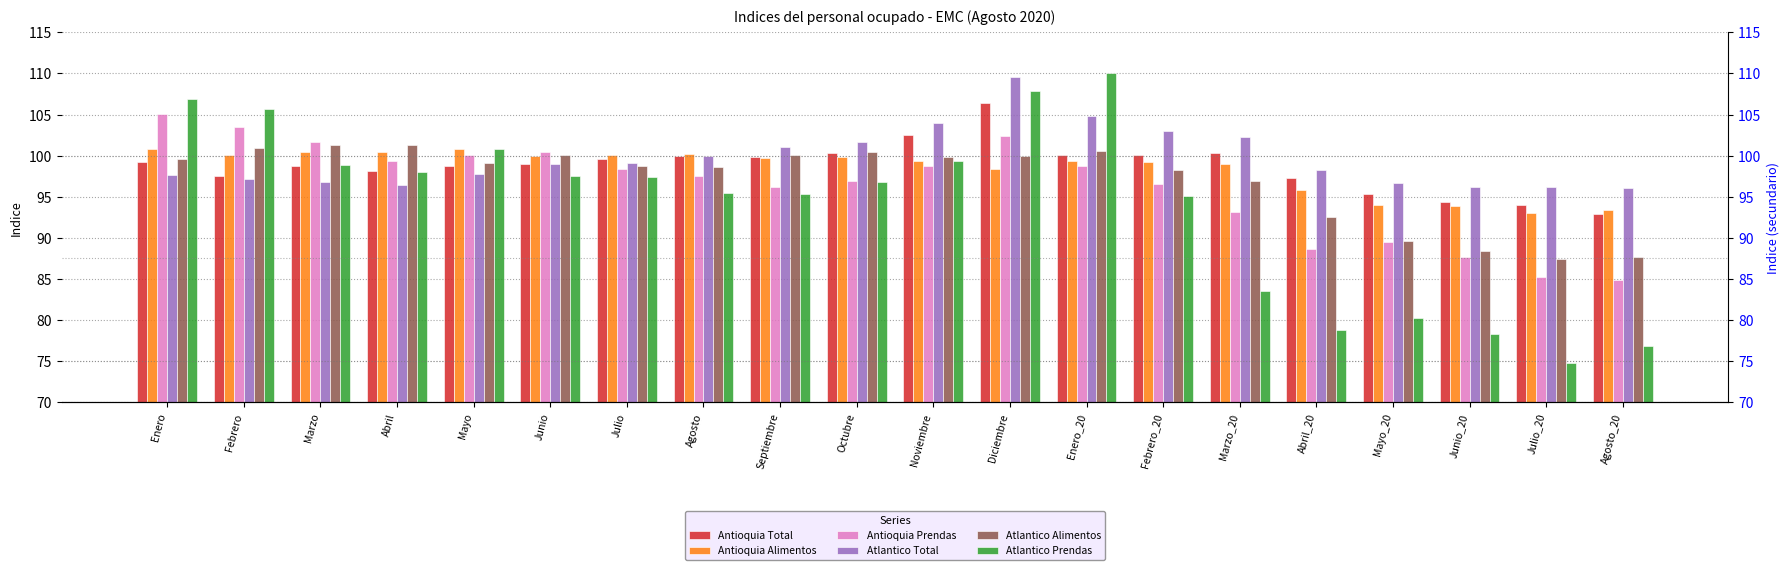

Reading right to left, transcribe all the data shown in this chart.

Antioquia Total: 92.9	94.0	94.4	95.3	97.3	100.3	100.1	100.1	106.4	102.5	100.3	99.8	99.9	99.6	99.0	98.8	98.1	98.8	97.5	99.2
Antioquia Alimentos: 93.4	93.0	93.9	94.0	95.9	99.0	99.2	99.4	98.4	99.3	99.8	99.7	100.1	100.1	99.9	100.8	100.5	100.5	100.1	100.8
Antioquia Prendas: 84.9	85.2	87.6	89.5	88.6	93.1	96.6	98.7	102.4	98.7	96.9	96.2	97.5	98.3	100.4	100.1	99.4	101.6	103.5	105.1
Atlantico Total: 96.0	96.2	96.1	96.7	98.2	102.3	103.0	104.8	109.6	104.0	101.7	101.0	100.0	99.1	98.9	97.8	96.4	96.8	97.2	97.6
Atlantico Alimentos: 87.7	87.4	88.4	89.6	92.5	96.9	98.3	100.6	100.0	99.9	100.4	100.0	98.6	98.7	100.1	99.1	101.3	101.3	100.9	99.6
Atlantico Prendas: 76.9	74.7	78.3	80.3	78.8	83.5	95.1	110.1	107.9	99.4	96.8	95.4	95.5	97.4	97.5	100.8	98.0	98.8	105.6	106.9